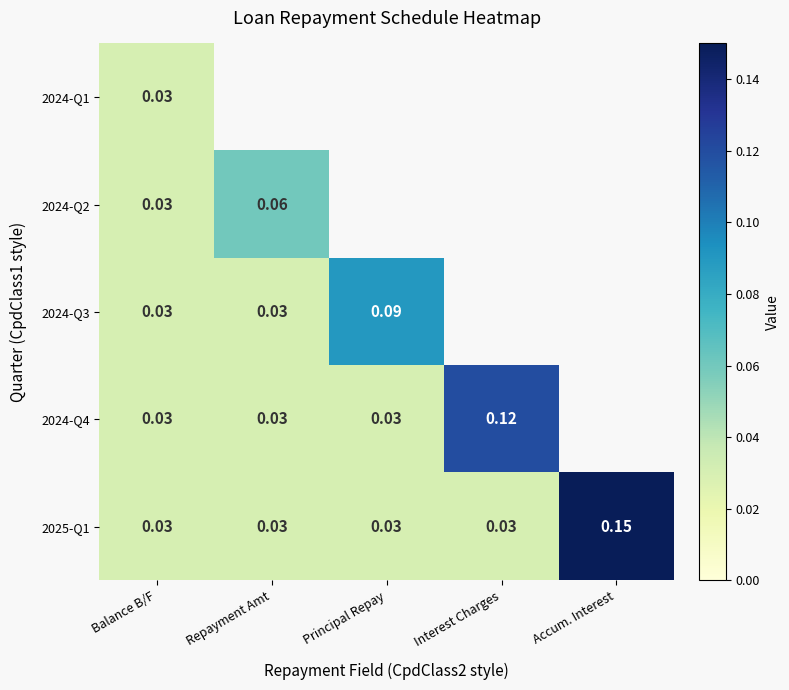

Count the number of data series in this chart.

5